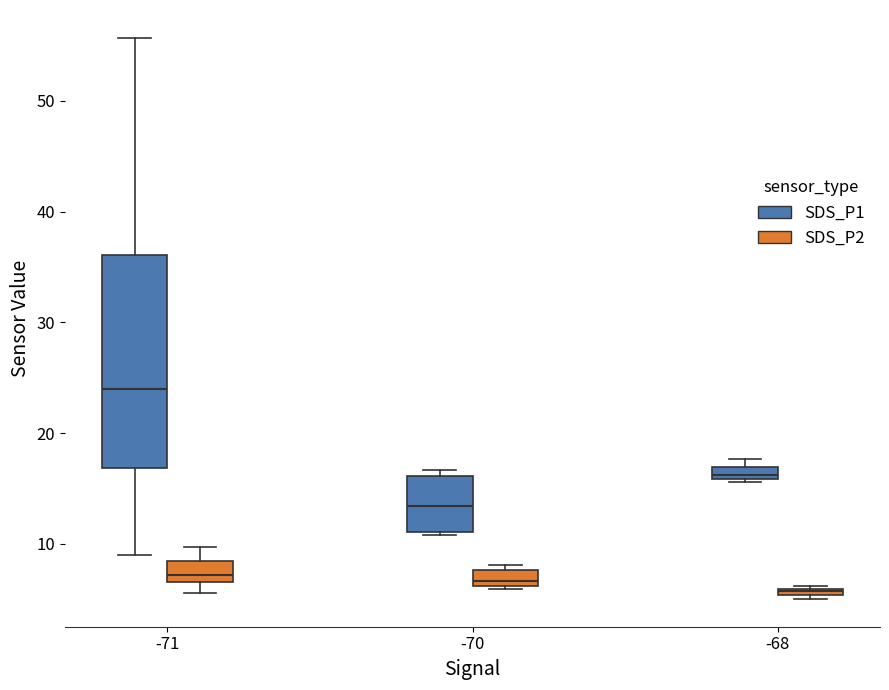

Which box is the tallest, from its lower edge to its upper edge?

-71 (SDS_P1)